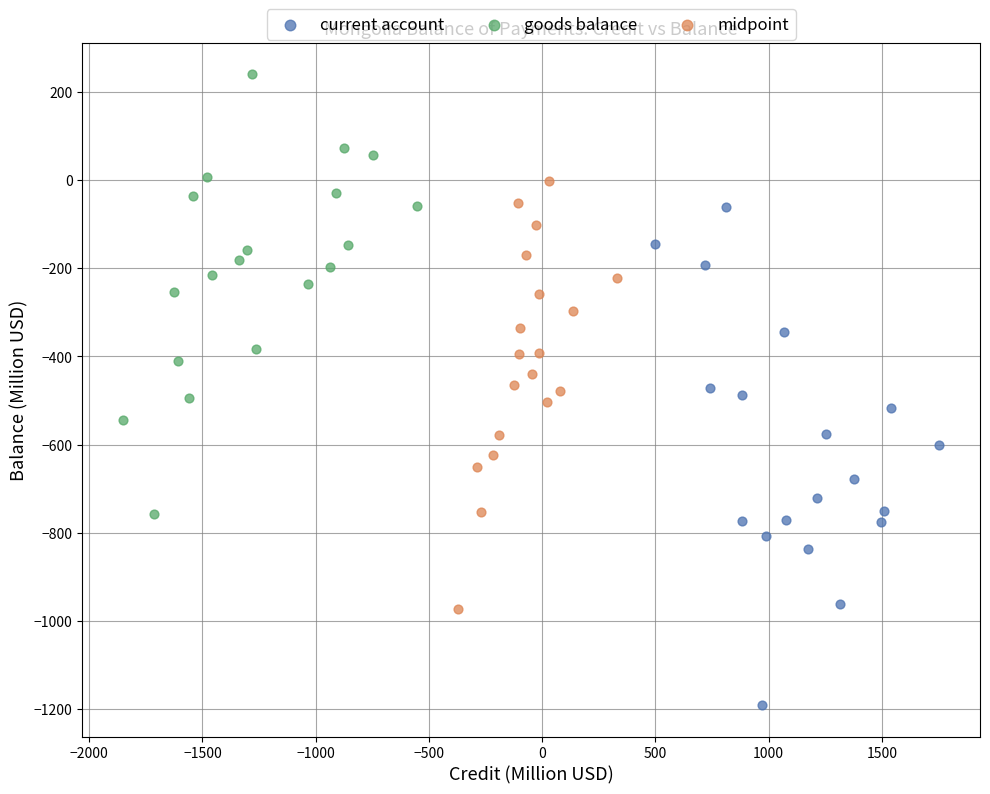

Which series has the largest Y range (max minus min)?

current account